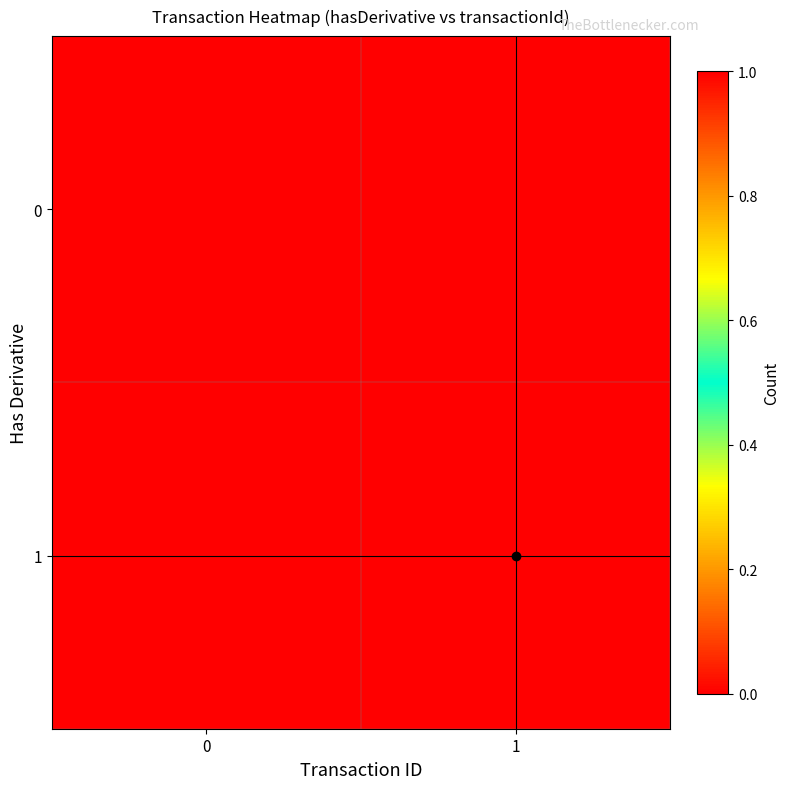

Reading right to left, list all the values displayed in this chart.

0: 1=0	0=1
1: 1=1	0=0